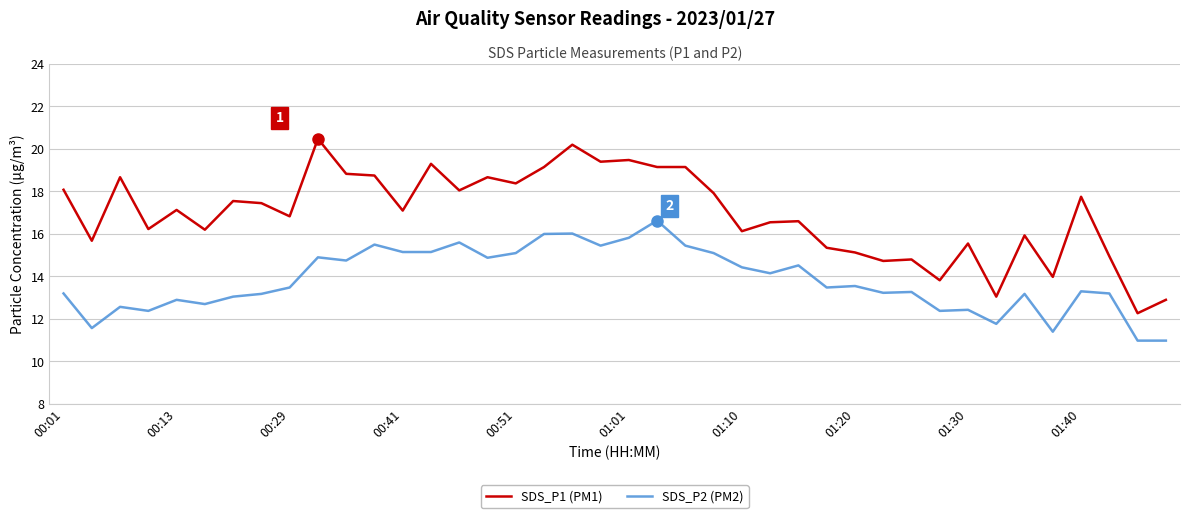

How many lines are shown in the chart?

2